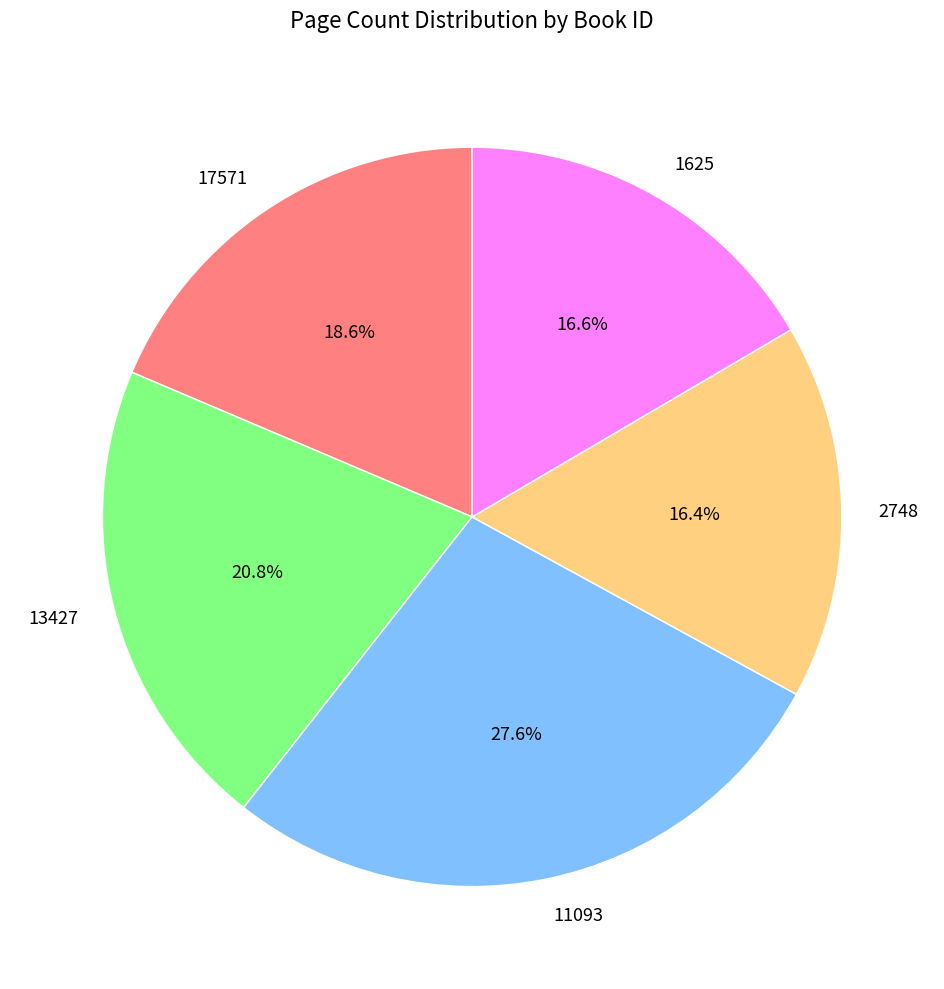

To the nearest percent, what is the average slice percentage?

20%